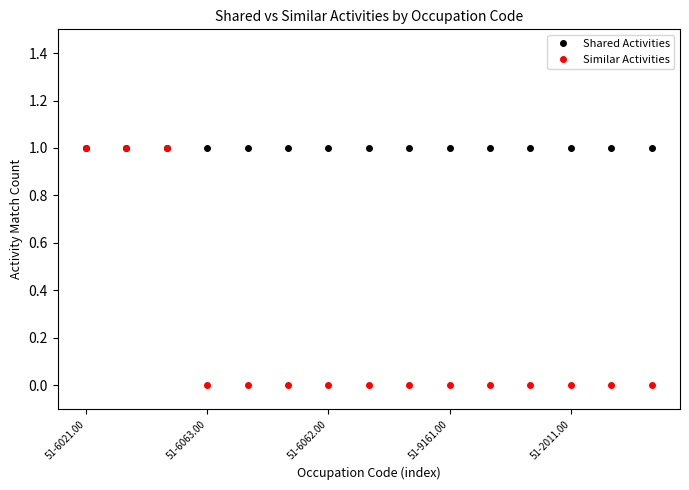

Reading left to right, list all the values displayed in this chart.

Shared Activities: 1	1	1	1	1	1	1	1	1	1	1	1	1	1	1
Similar Activities: 1	1	1	0	0	0	0	0	0	0	0	0	0	0	0